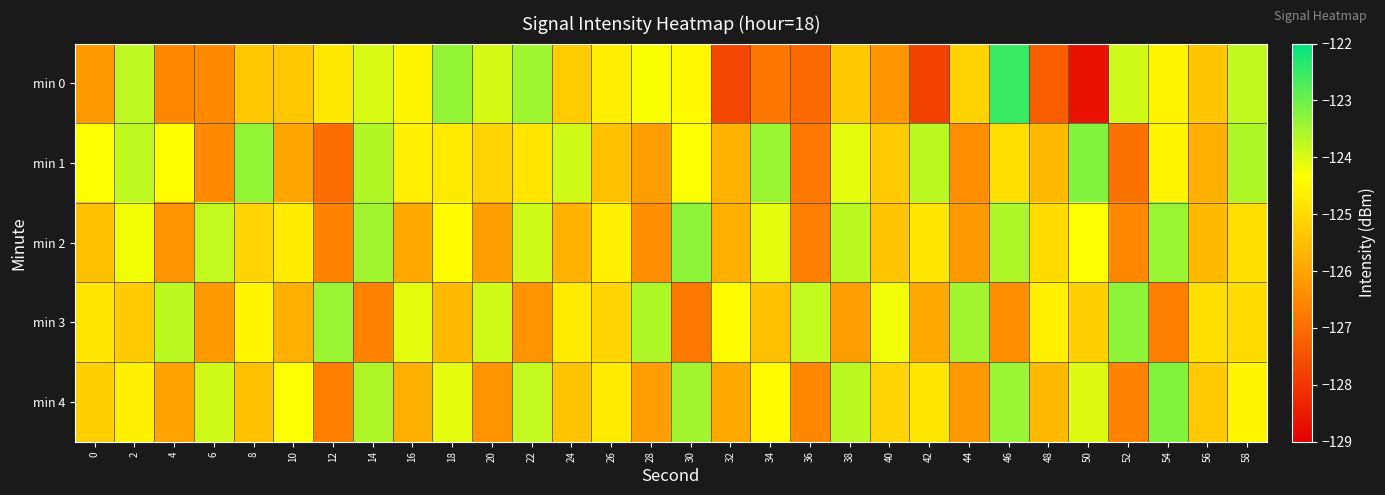

Between 28 and 24, which is larger?

28